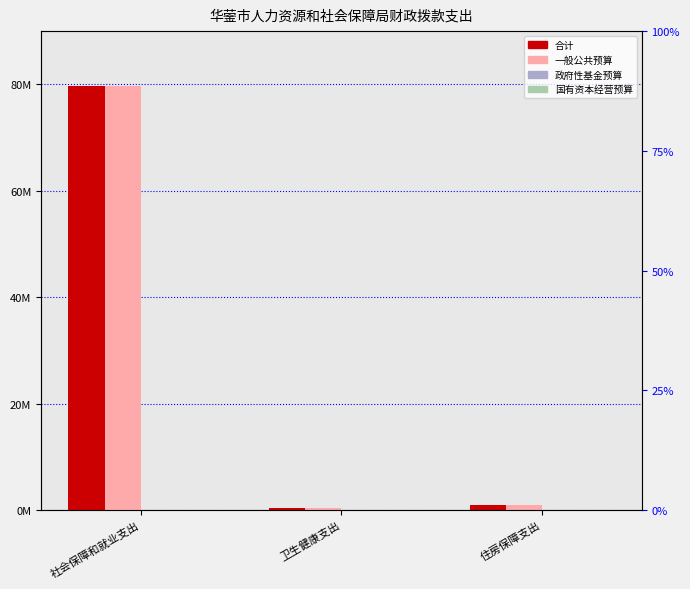

What are all the series names shown in the legend?

合计, 一般公共预算, 政府性基金预算, 国有资本经营预算